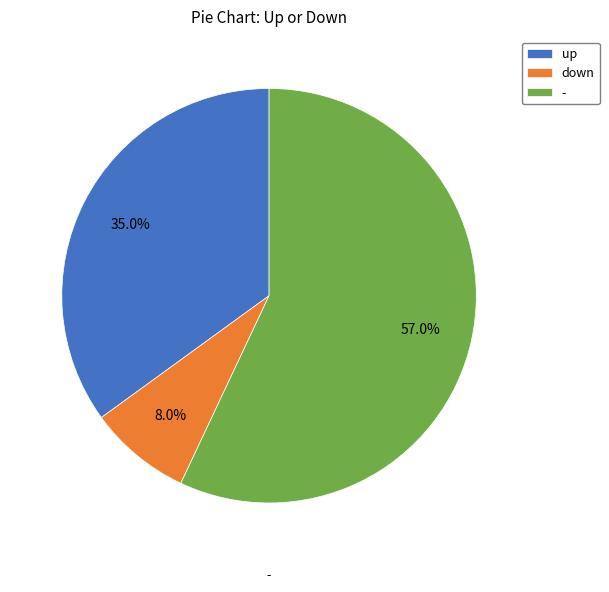

How many segments does this pie chart have?

3